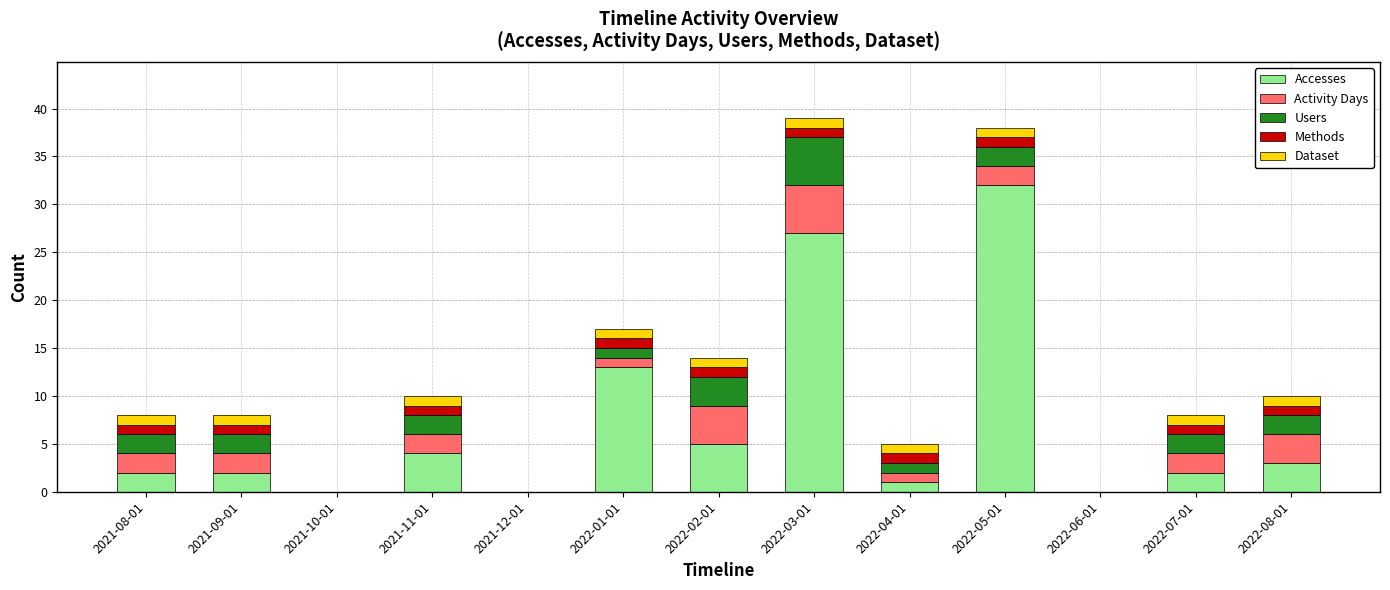

What is the sum of the Accesses values at 2022-01-01 and 2021-10-01?

13